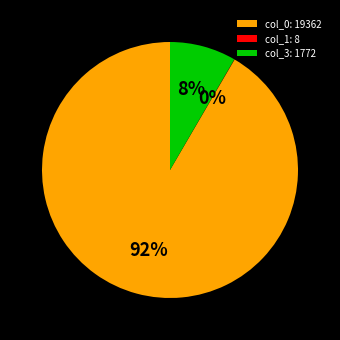

What percentage is the col_3: 1772 slice, to the nearest percent?

8%